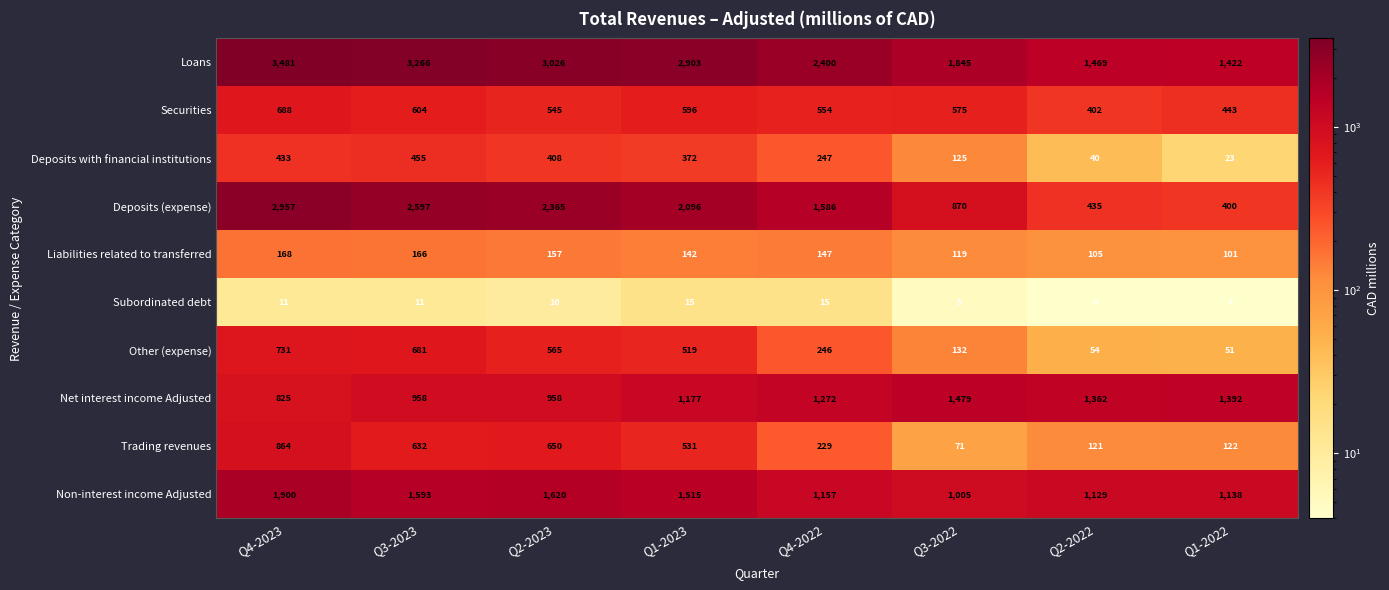

What is the lowest value of the Securities series?

402